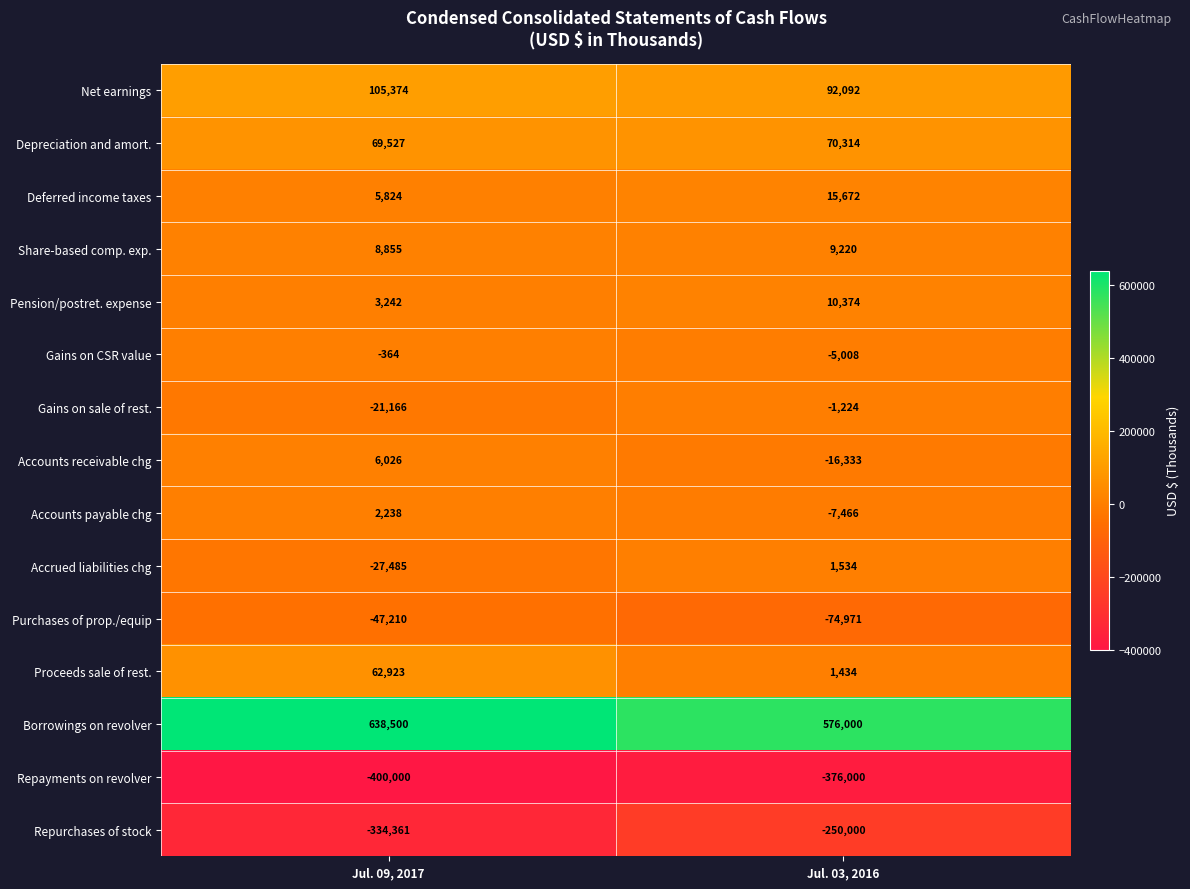

Reading left to right, transcribe all the data shown in this chart.

Net earnings: 105374	92092
Depreciation and amort.: 69527	70314
Deferred income taxes: 5824	15672
Share-based comp. exp.: 8855	9220
Pension/postret. expense: 3242	10374
Gains on CSR value: -364	-5008
Gains on sale of rest.: -21166	-1224
Accounts receivable chg: 6026	-16333
Accounts payable chg: 2238	-7466
Accrued liabilities chg: -27485	1534
Purchases of prop./equip: -47210	-74971
Proceeds sale of rest.: 62923	1434
Borrowings on revolver: 638500	576000
Repayments on revolver: -400000	-376000
Repurchases of stock: -334361	-250000